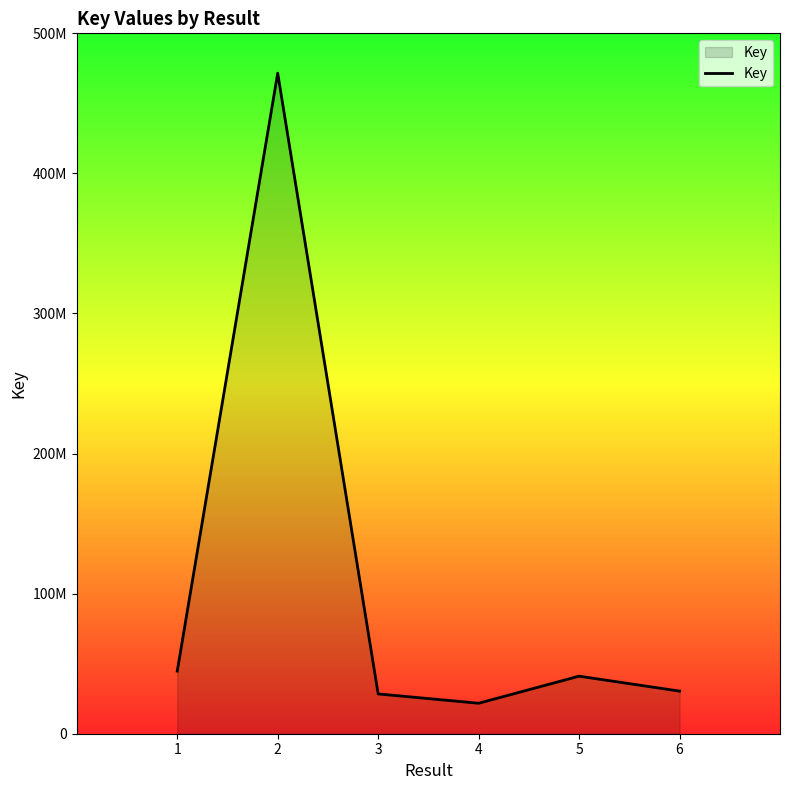

The chart shows a value of 28412419 at 3. True or false?

True